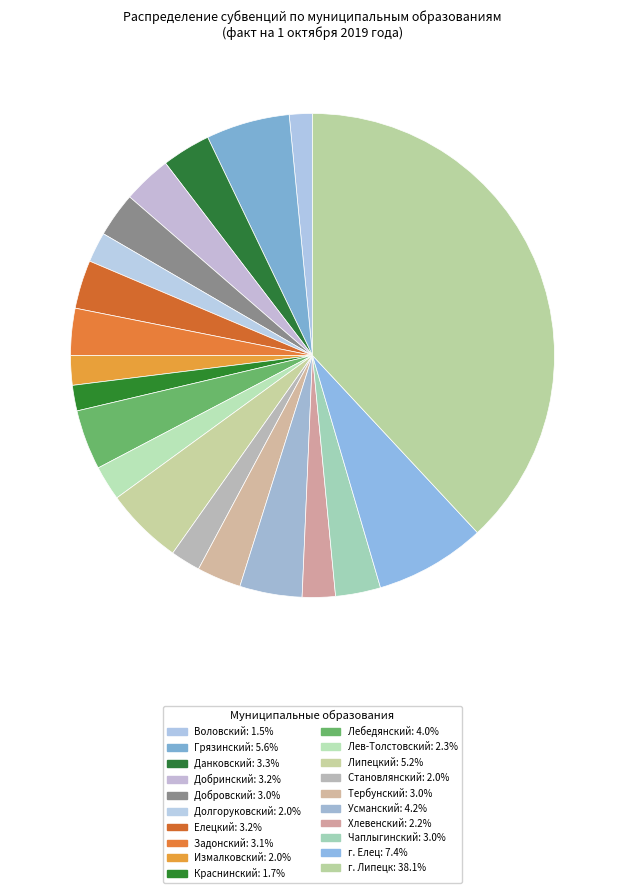

Count the number of slices in the pie.

20